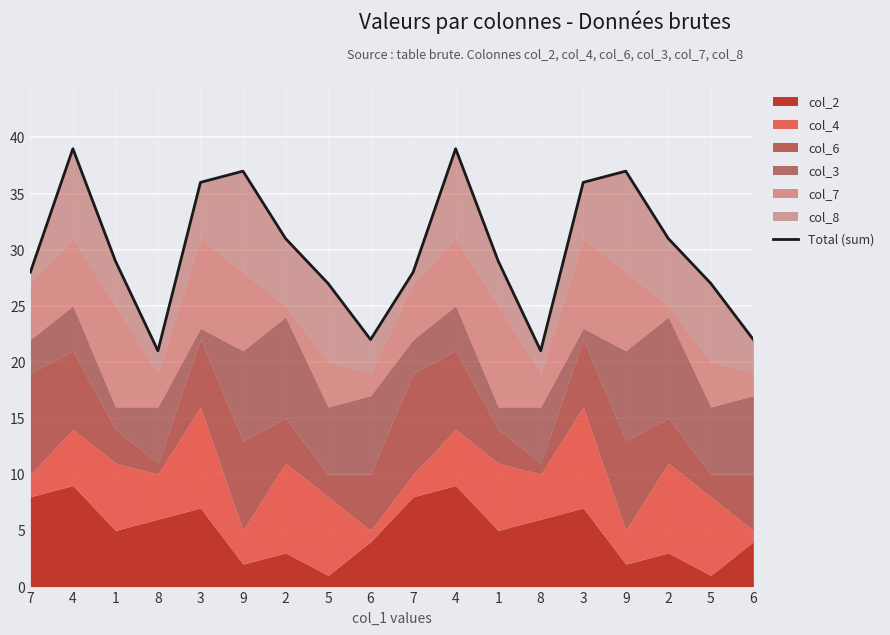

At which label is the value closest to 30?

1